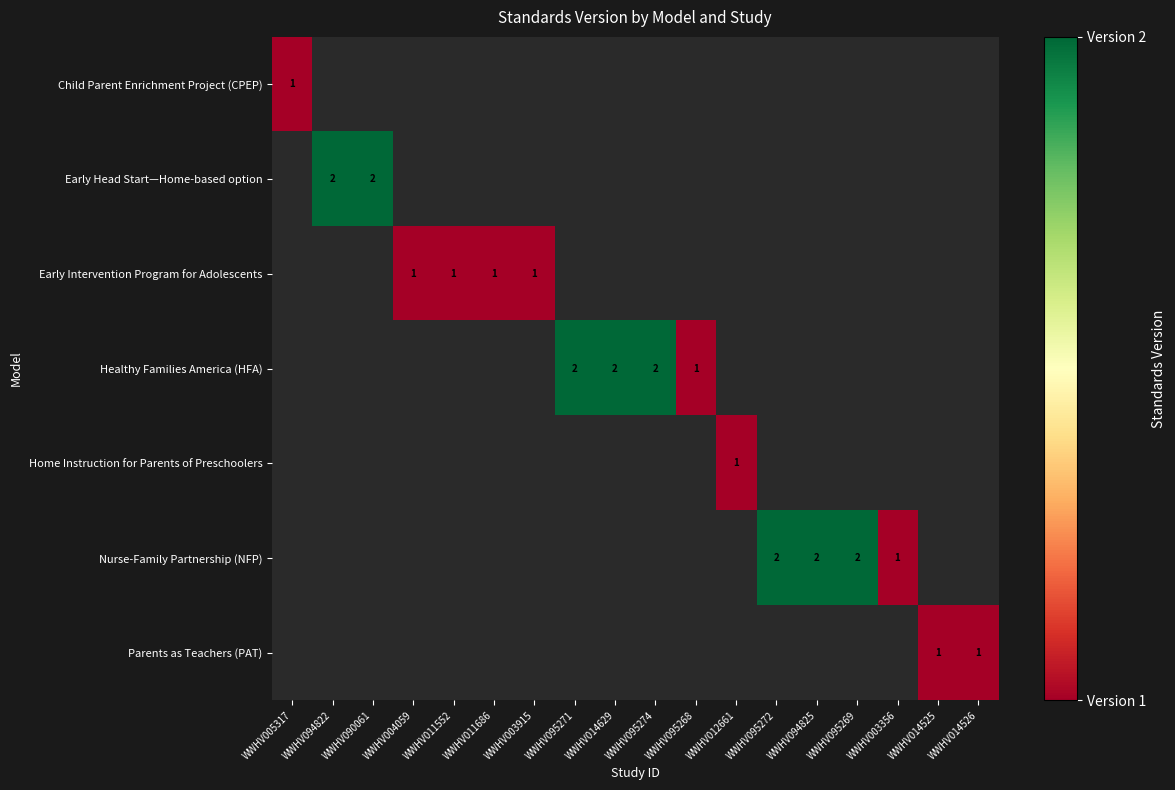

The value of Home Instruction for Parents of Preschoolers at WWHV012661 is 0. True or false?

False